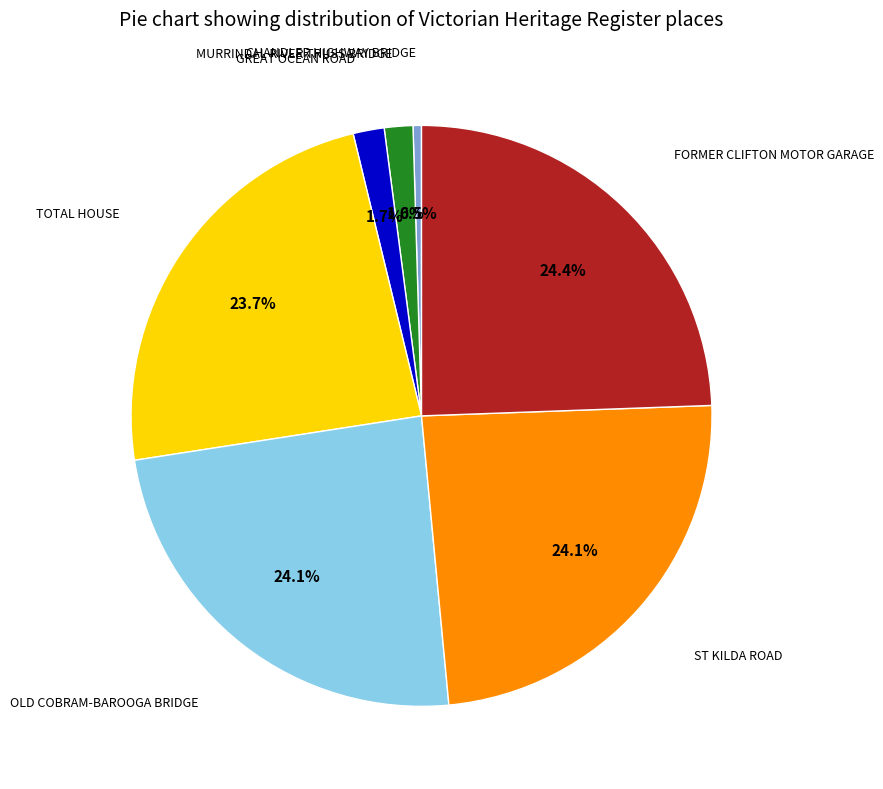

Is it true that OLD COBRAM-BAROOGA BRIDGE is 24% of the pie?

True